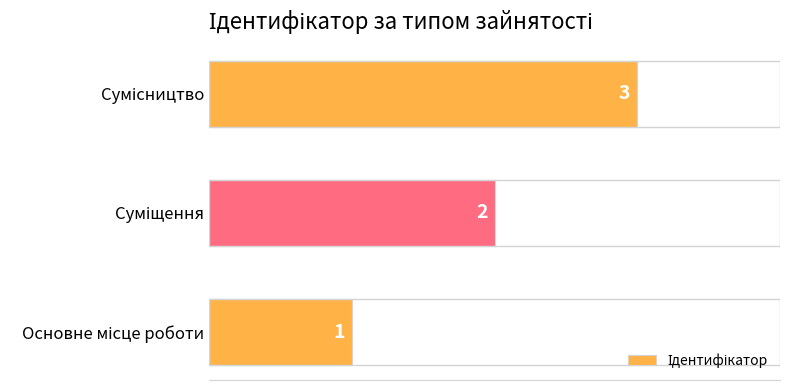

How many values are below 2?

1